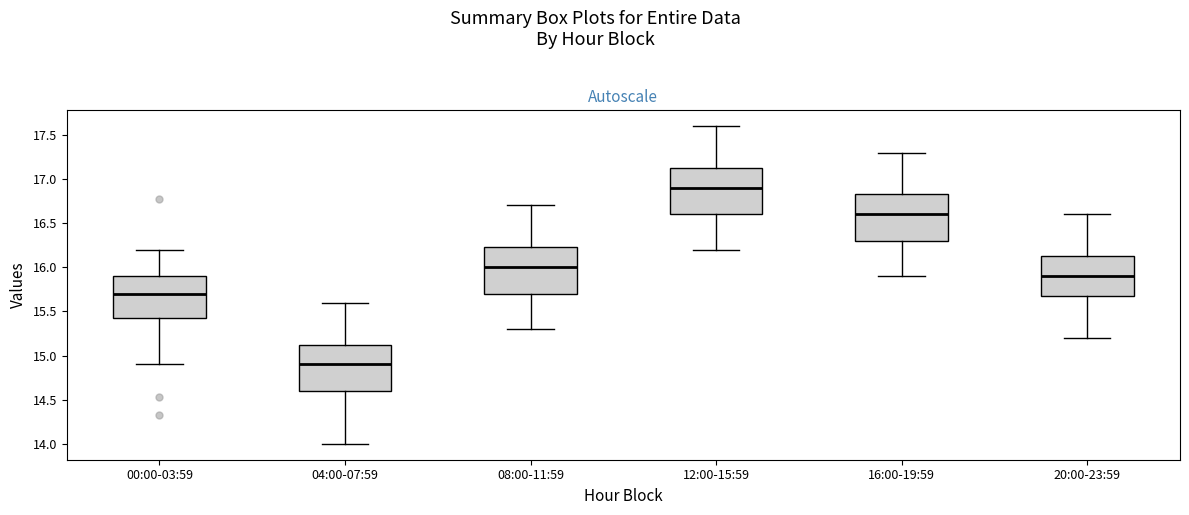

Where is the upper edge of the box for 20:00-23:59 on the y-axis? The values are not printed on the chart, so give them approximately, as read against the axis.

16.15